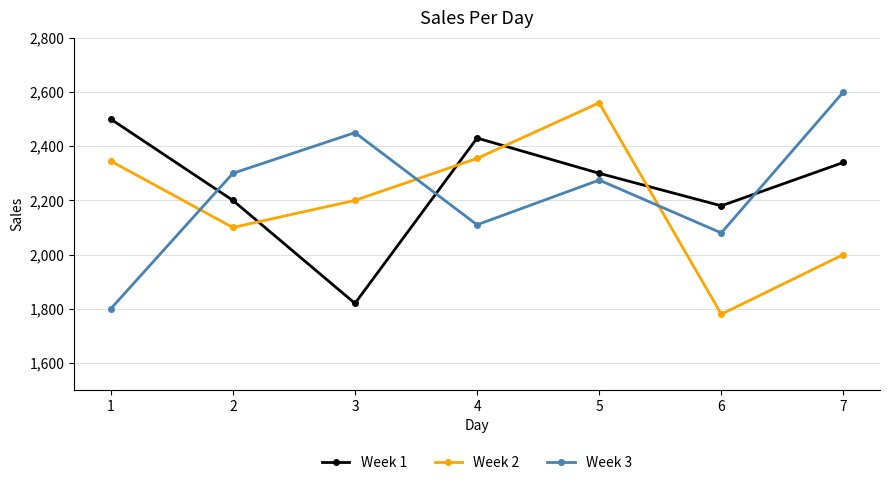

How many intersections are there between Week 3 and Week 1?

3